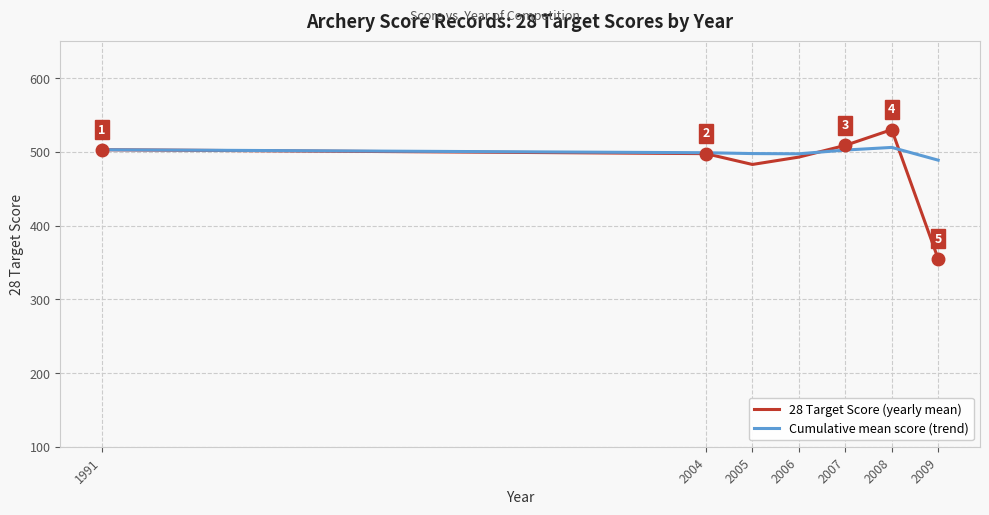

True or false: Cumulative mean score (trend) has a value of 859.2 at 2006.

False